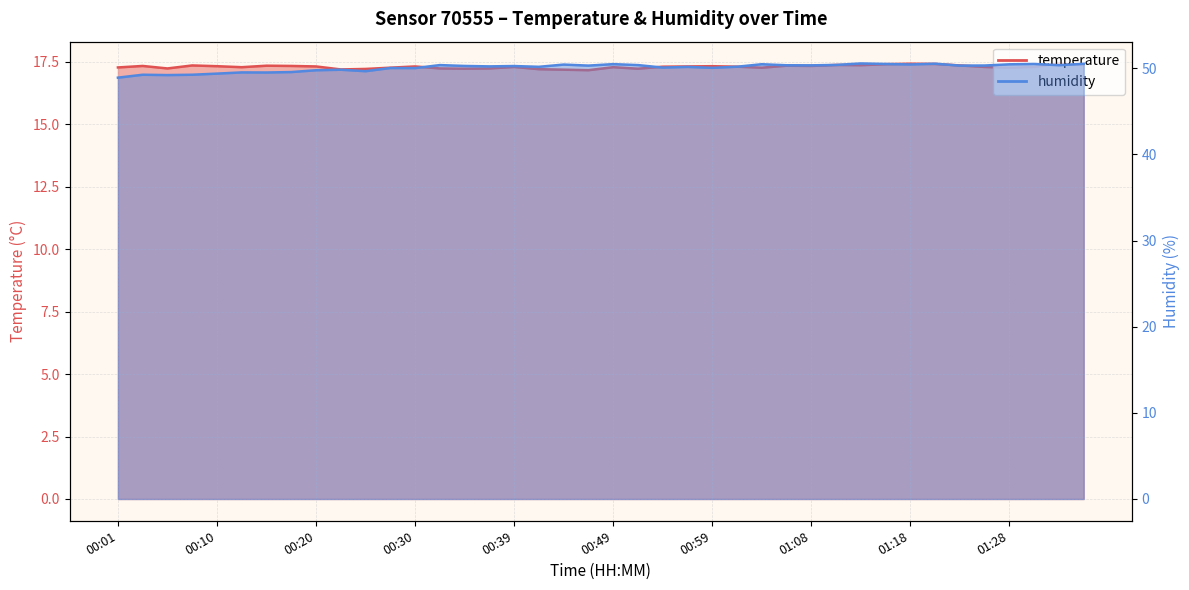

At how many categories does at least one series exceed 18?

40